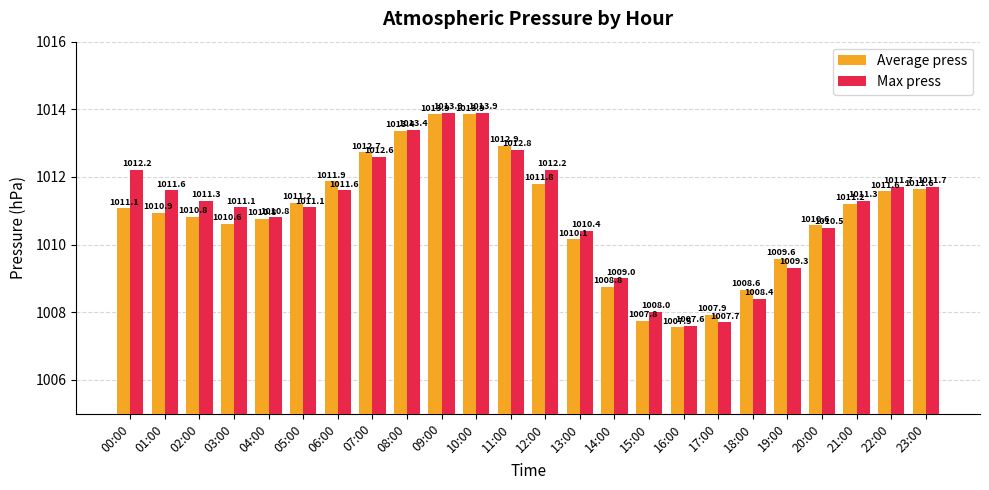

Is it true that Average press equals 1011.2 at 05:00?

True